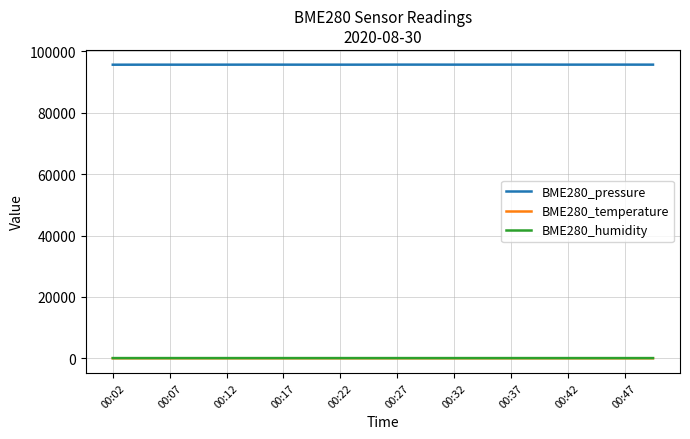

What is the highest value of the BME280_pressure series?

95691.2